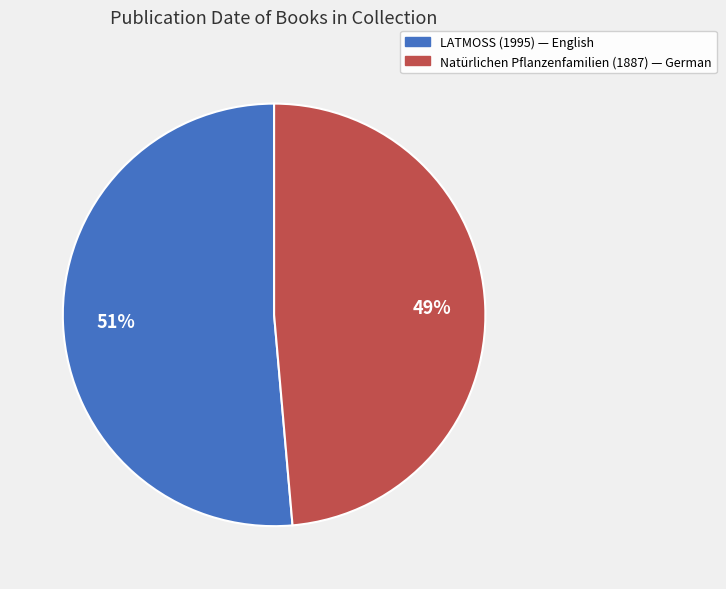

The LATMOSS (1995) slice represents 38% of the pie. True or false?

False